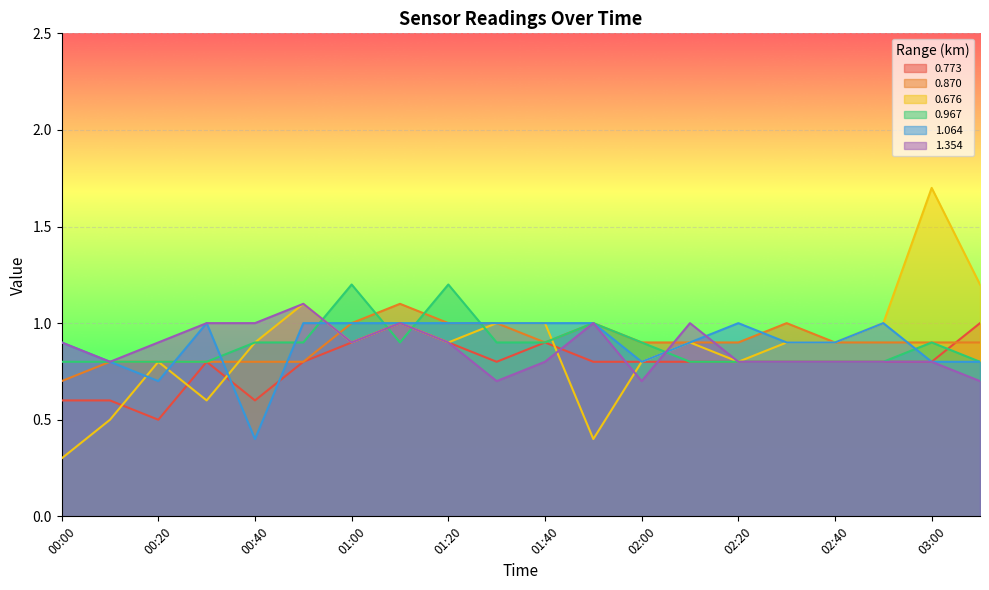

What is the highest value of the 0.967 series?

1.2